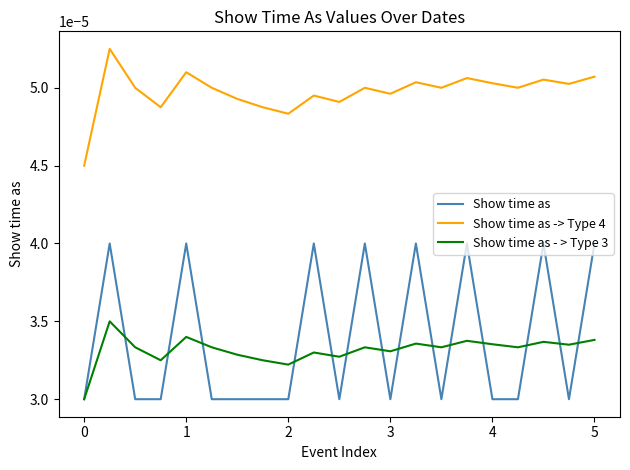

Rank the series by their maximum value, from highest to lowest.

Show time as -> Type 4, Show time as, Show time as - > Type 3